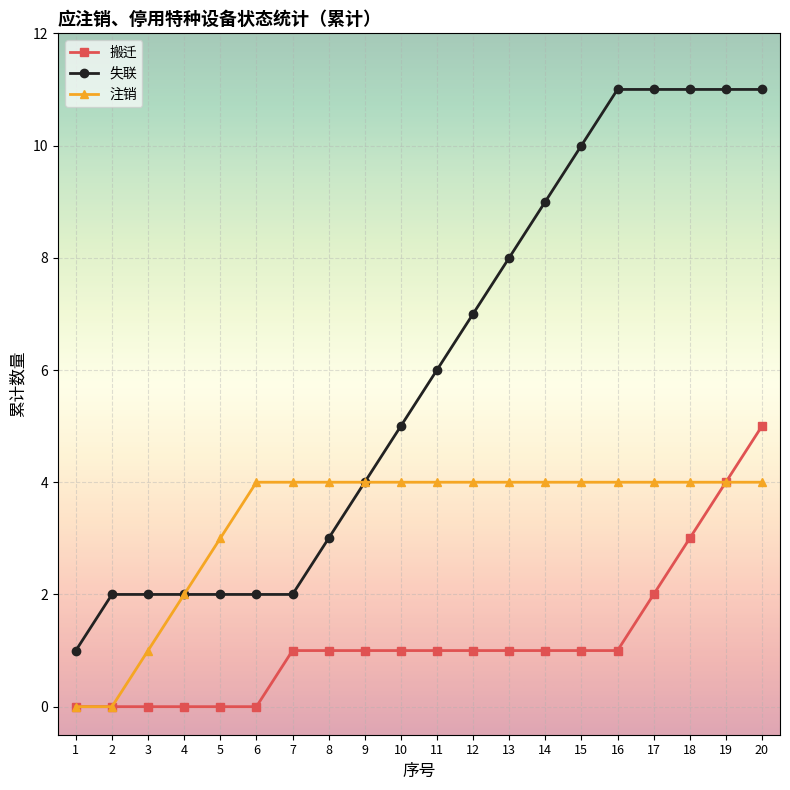

Between 4 and 19, which series saw the biggest shift?

失联